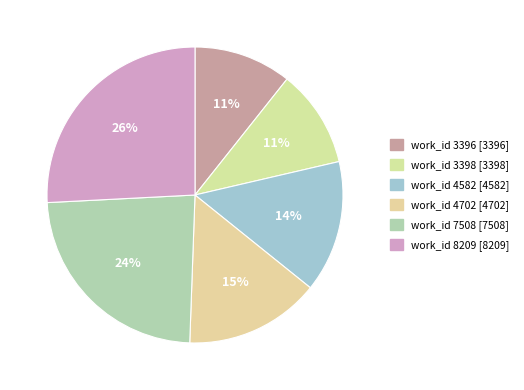

To the nearest percent, what is the difference between the work_id 3398 and work_id 7508 slice percentages?

13%